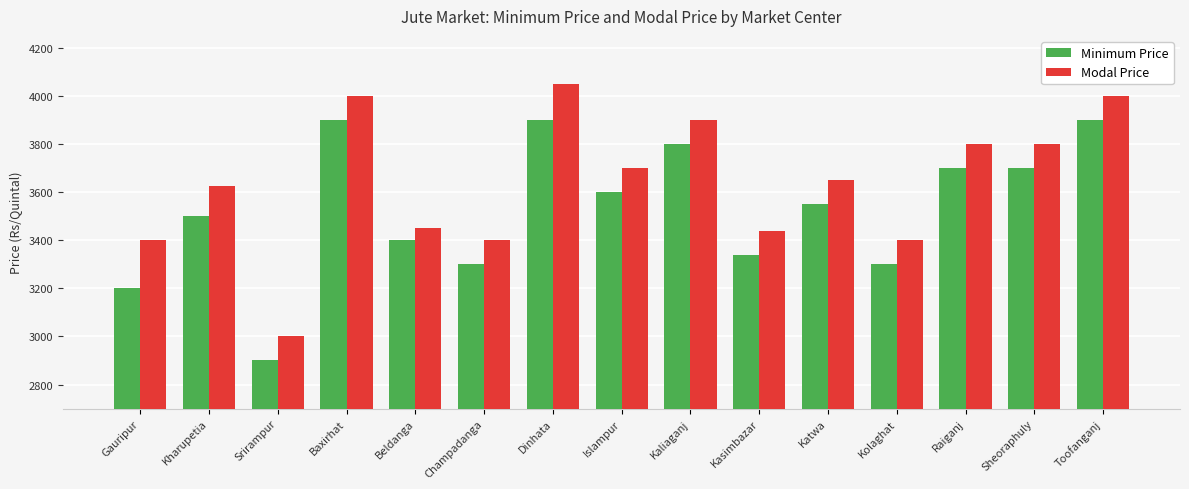

Reading left to right, what are all the values shown in this chart?

Minimum Price: 3200	3500	2900	3900	3400	3300	3900	3600	3800	3340	3550	3300	3700	3700	3900
Modal Price: 3400	3625	3000	4000	3450	3400	4050	3700	3900	3440	3650	3400	3800	3800	4000